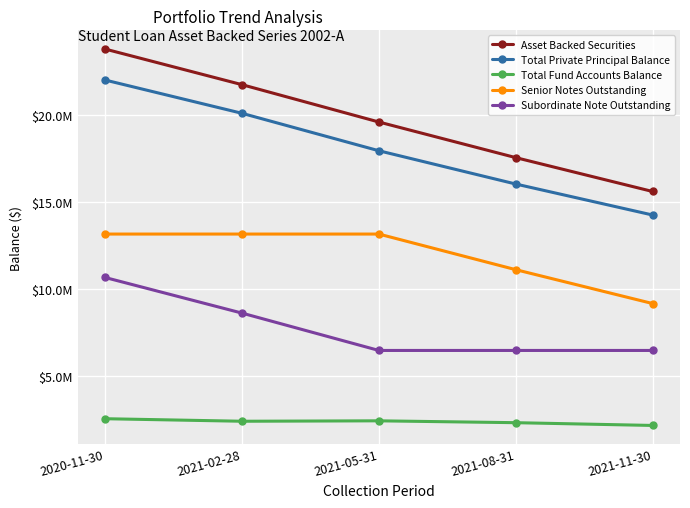

What is the difference between the Total Private Principal Balance values at 2021-08-31 and 2020-11-30?

5986439.8